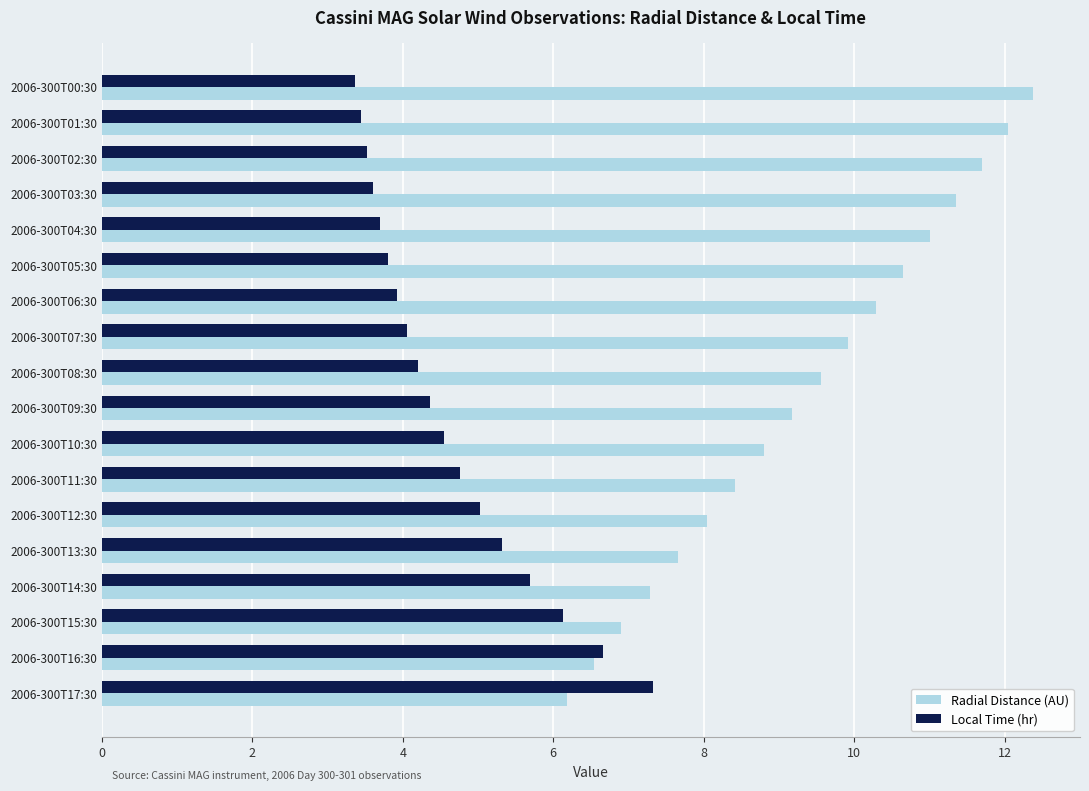

What is the smallest value displayed?

3.4